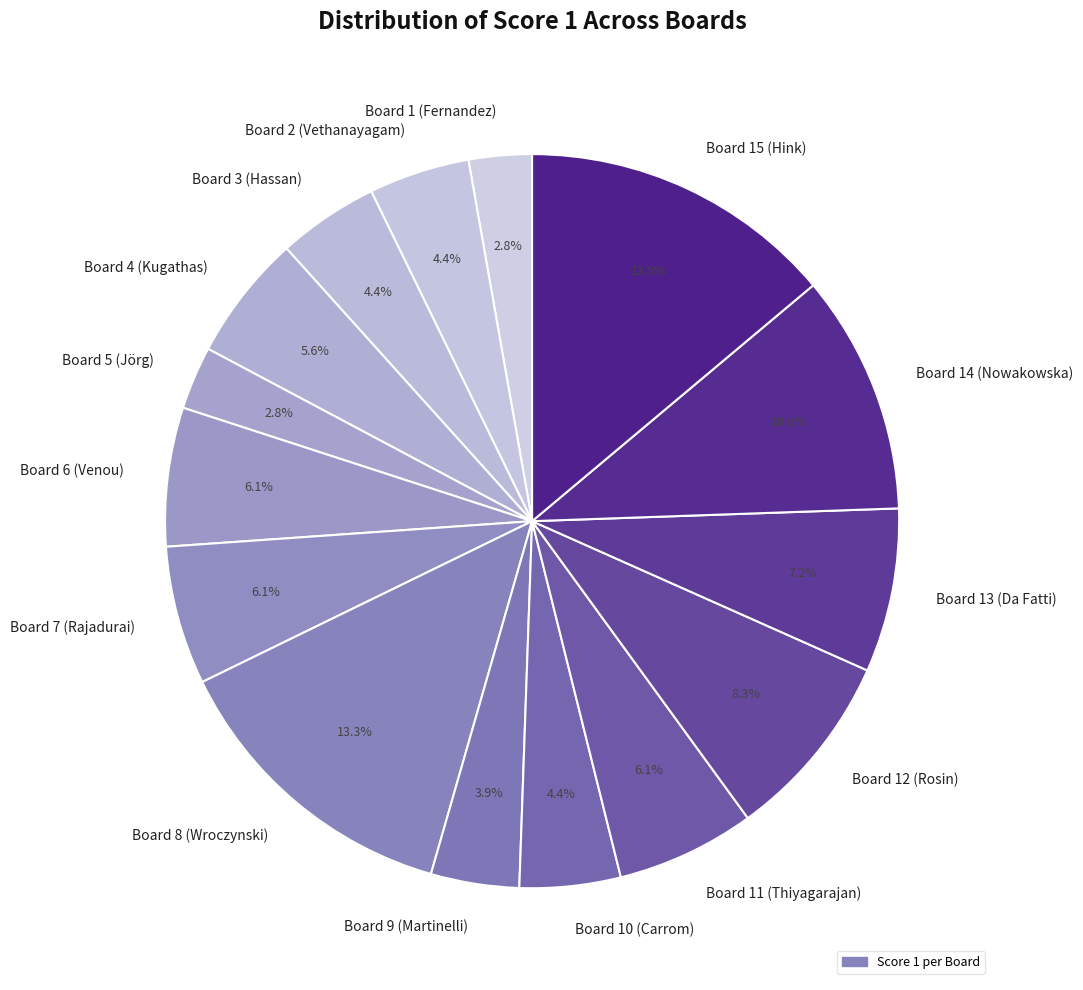

Which slice is the largest?

Board 15 (Hink)